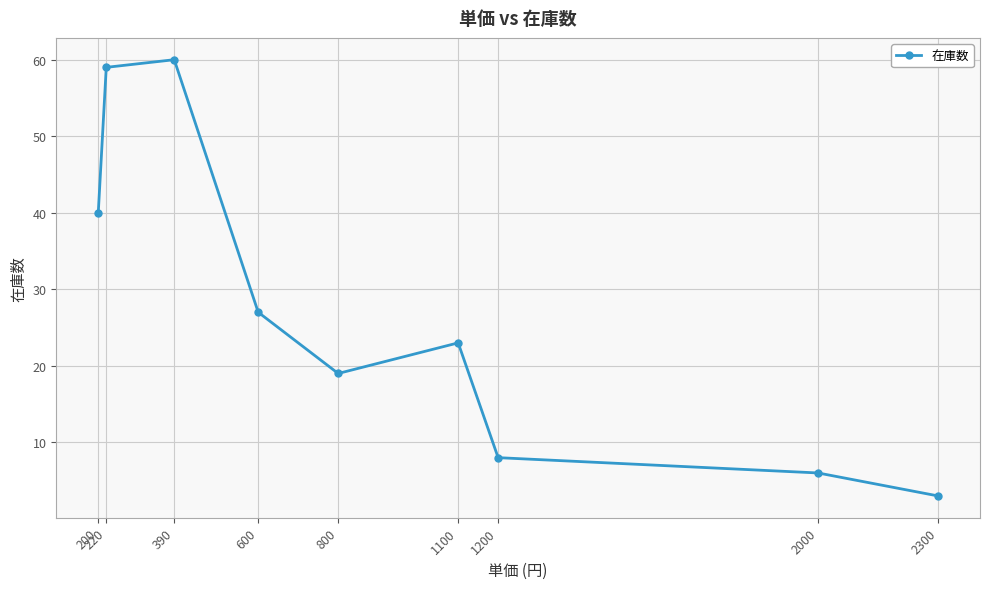

Count the number of categories in the chart.

9